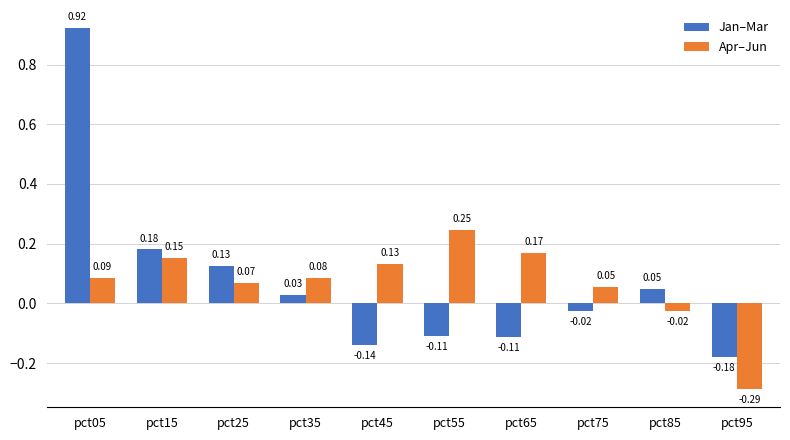

Is the value of Jan–Mar at pct75 greater than the value of Apr–Jun at pct15?

No